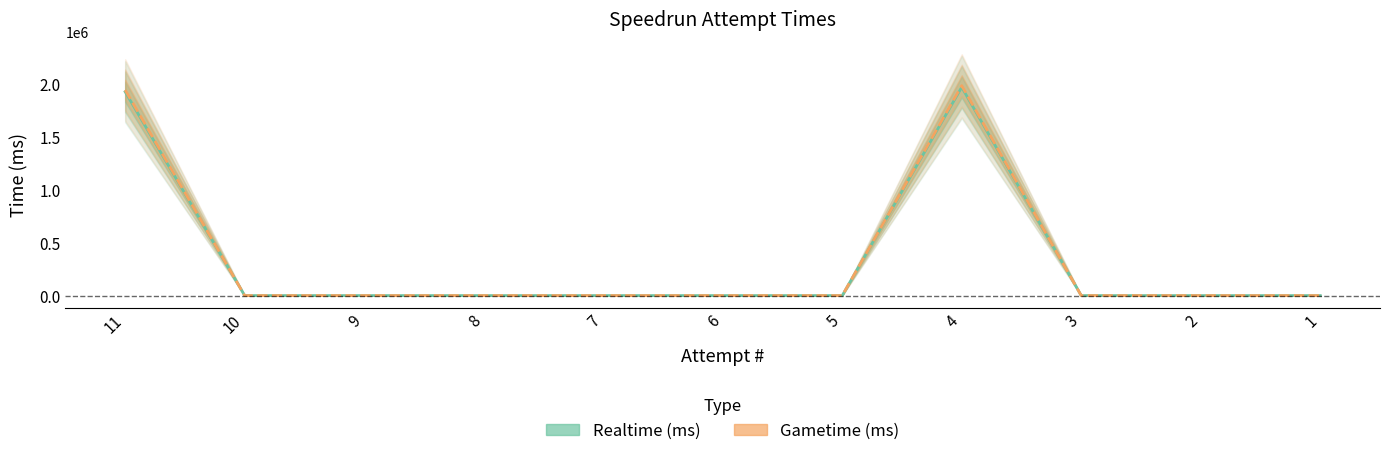

Reading right to left, list all the values displayed in this chart.

Realtime (ms): 0	0	0	1966411	0	0	0	0	0	0	1923251
Gametime (ms): 0	0	0	1980919	0	0	0	0	0	0	1939906